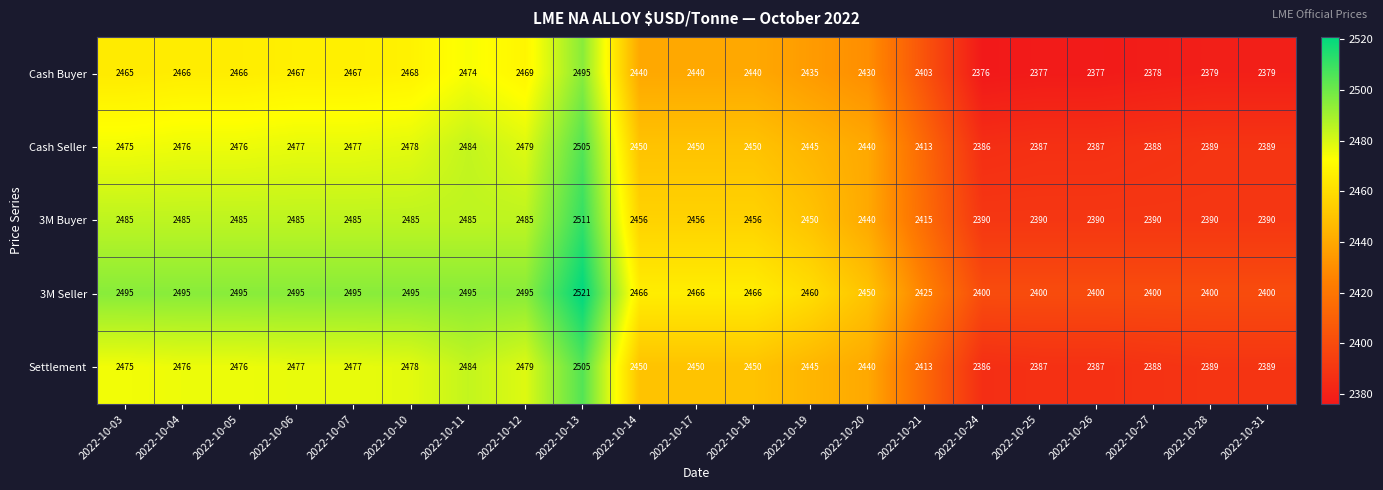

How many categories are shown in the chart?

21